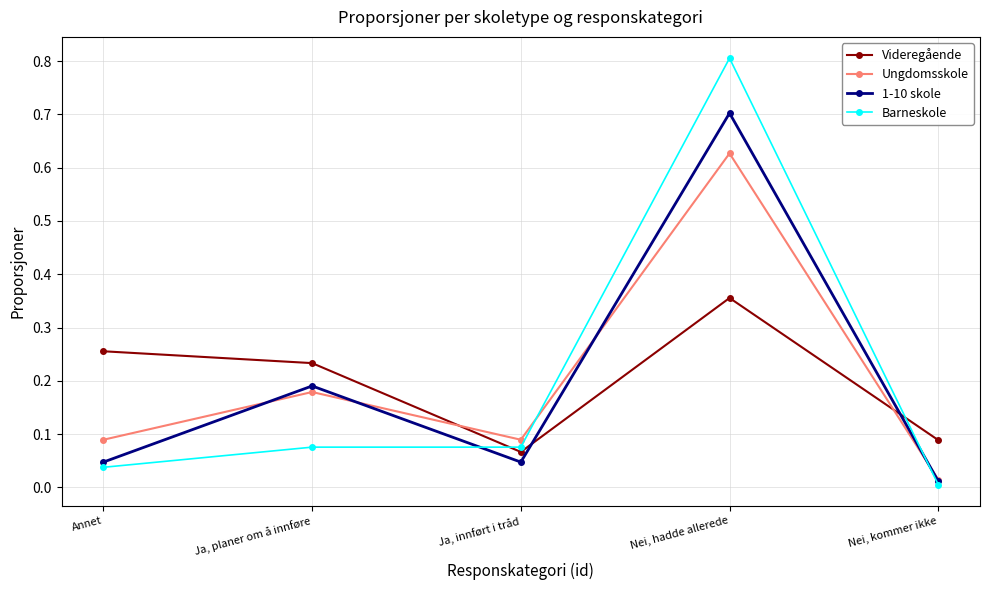

Which series has the largest range (max minus min)?

Barneskole